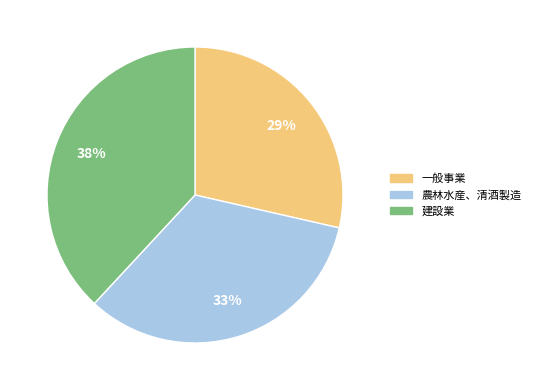

Combined, do 農林水産、清酒製造 and 建設業 account for over 50%?

Yes